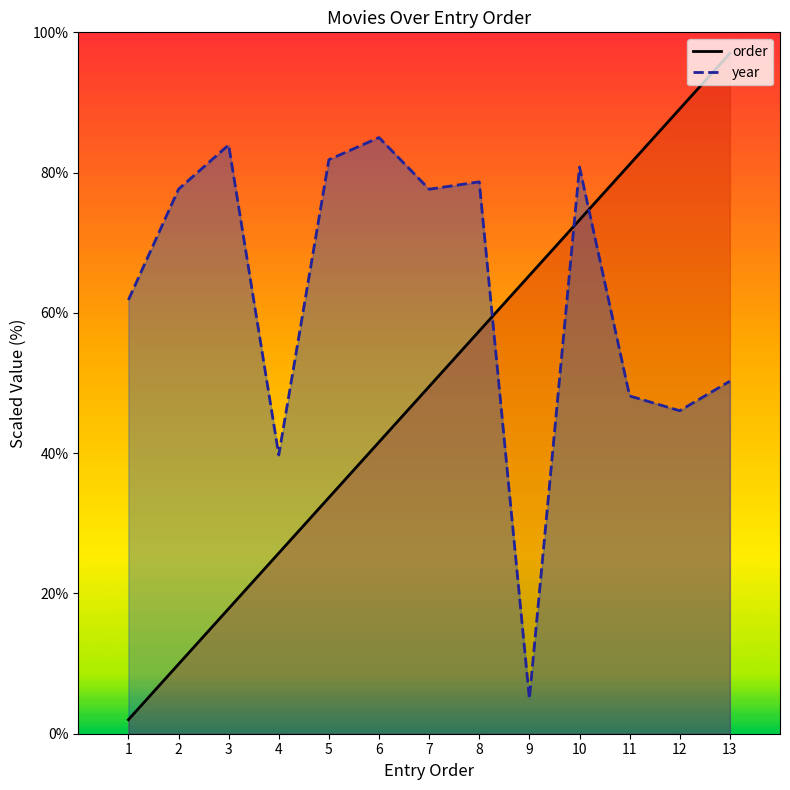

Which series changed the most between 10 and 12?

year